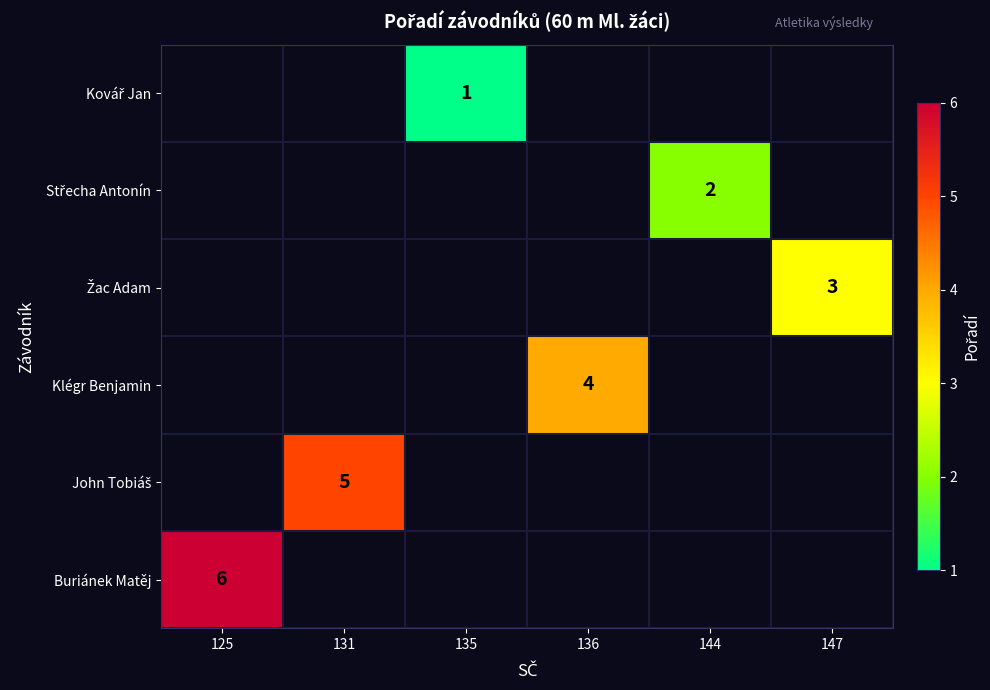

Which label corresponds to the smallest value in the chart?

135